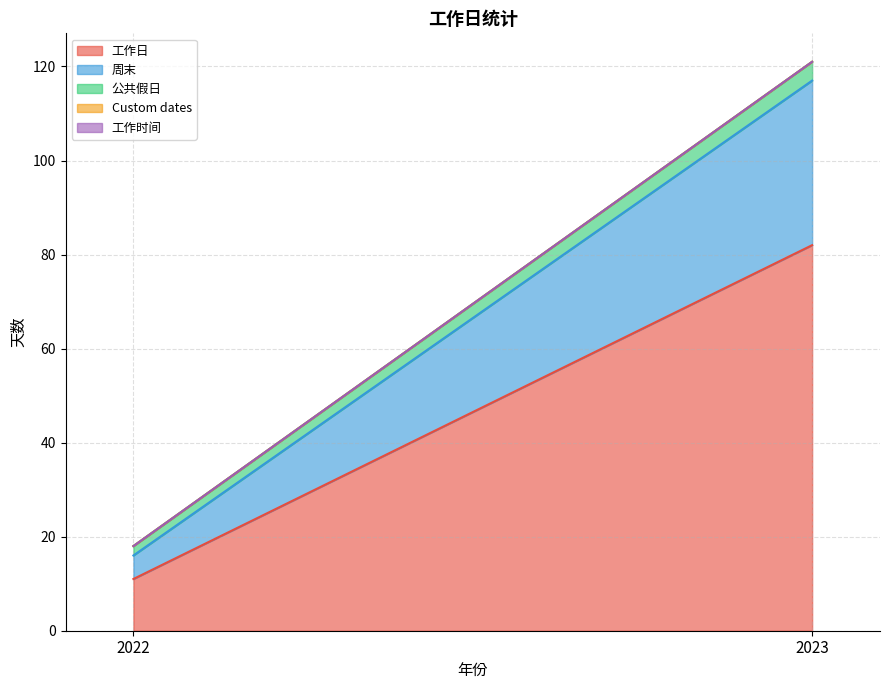

Which category has the highest value across all series?

2023